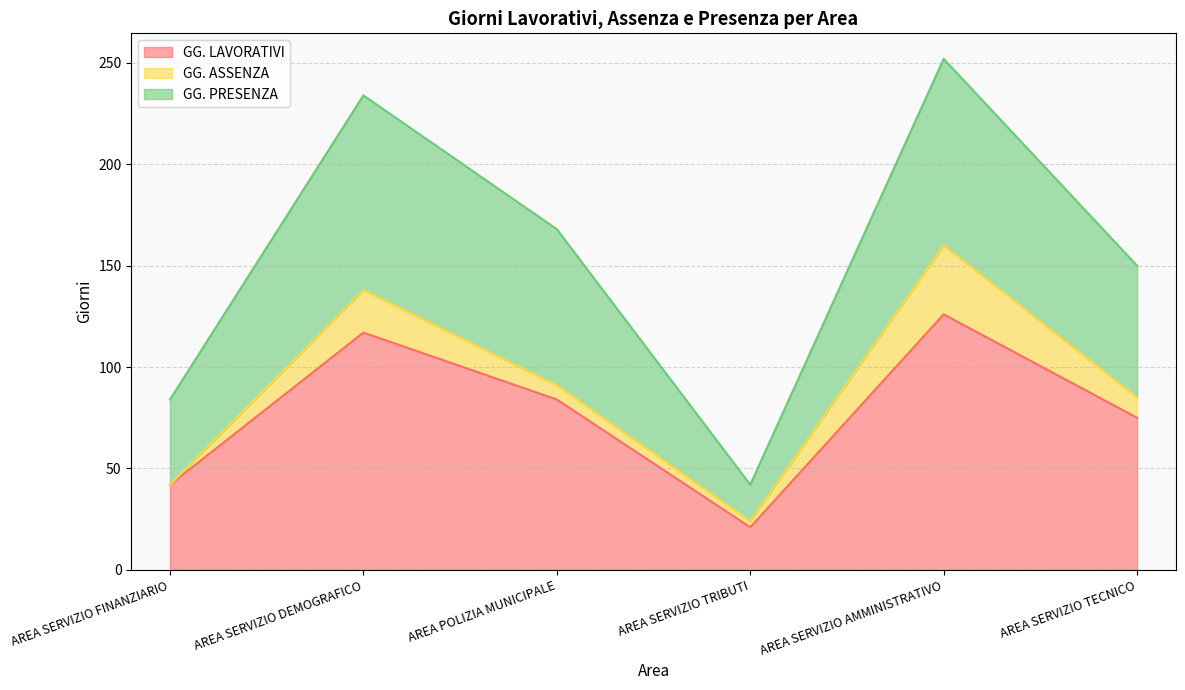

What is the minimum value shown in the chart?

21